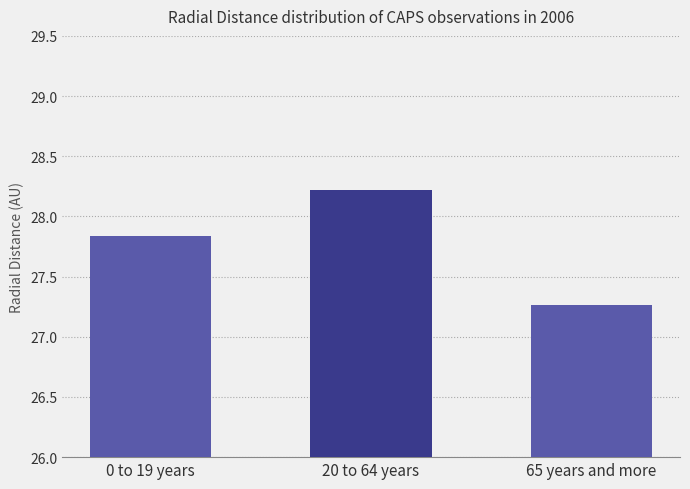

Which label corresponds to the largest value in the chart?

20 to 64 years